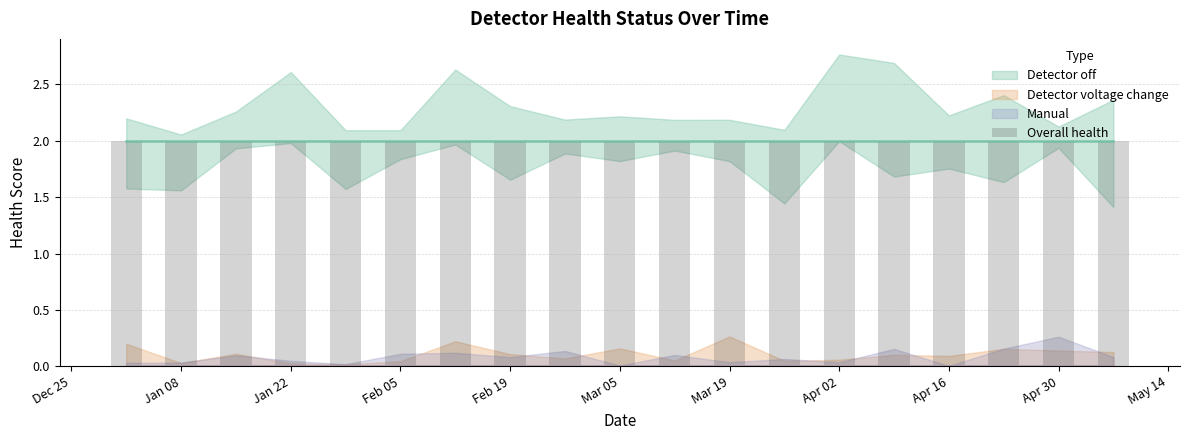

Rank the series at 2018/03/26 from lowest to highest value.

Detector voltage change, Manual, Detector off